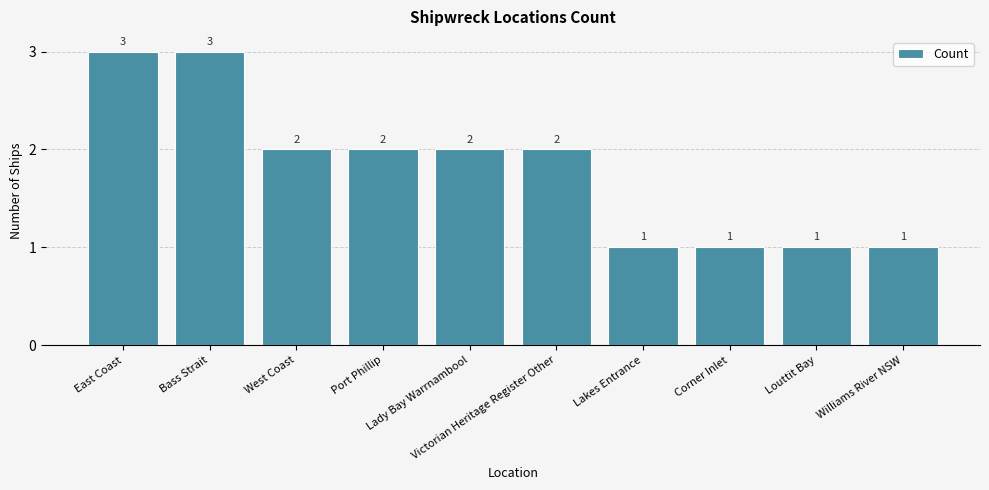

What is the label of the 9th bar from the right?

Bass Strait